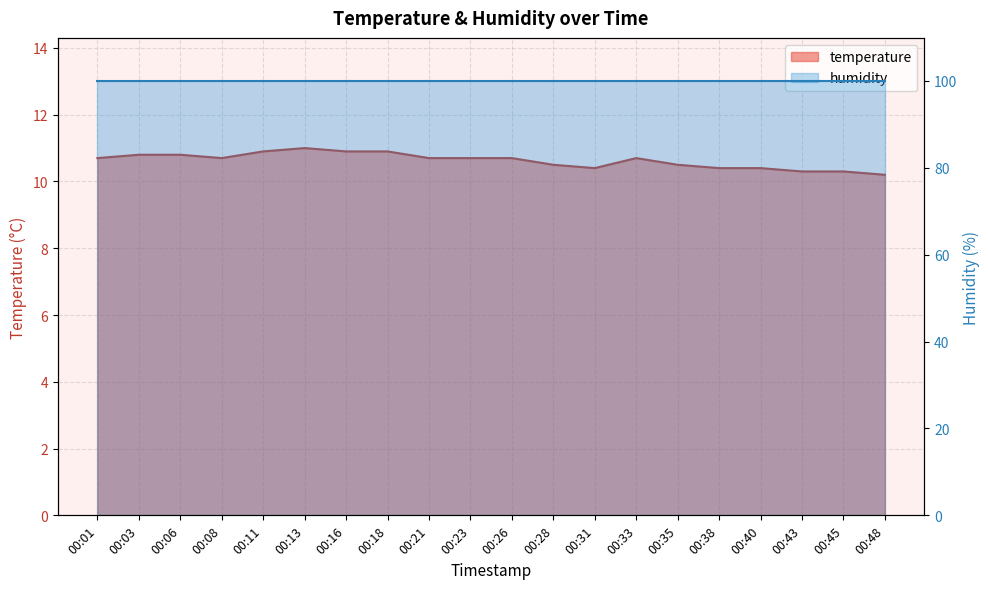

What is the value of the 7th point from the left?

10.9